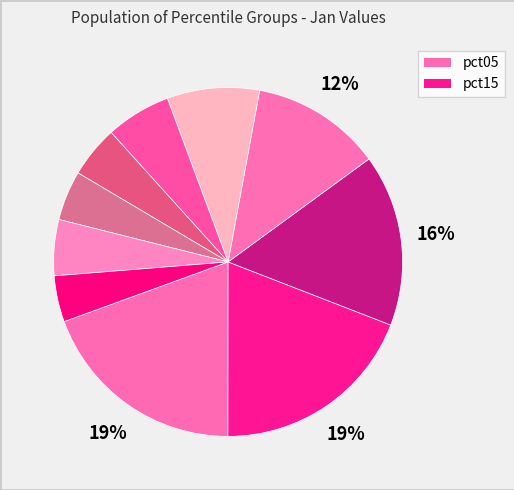

To the nearest percent, what is the difference between the largest and smallest slice percentages?

15%